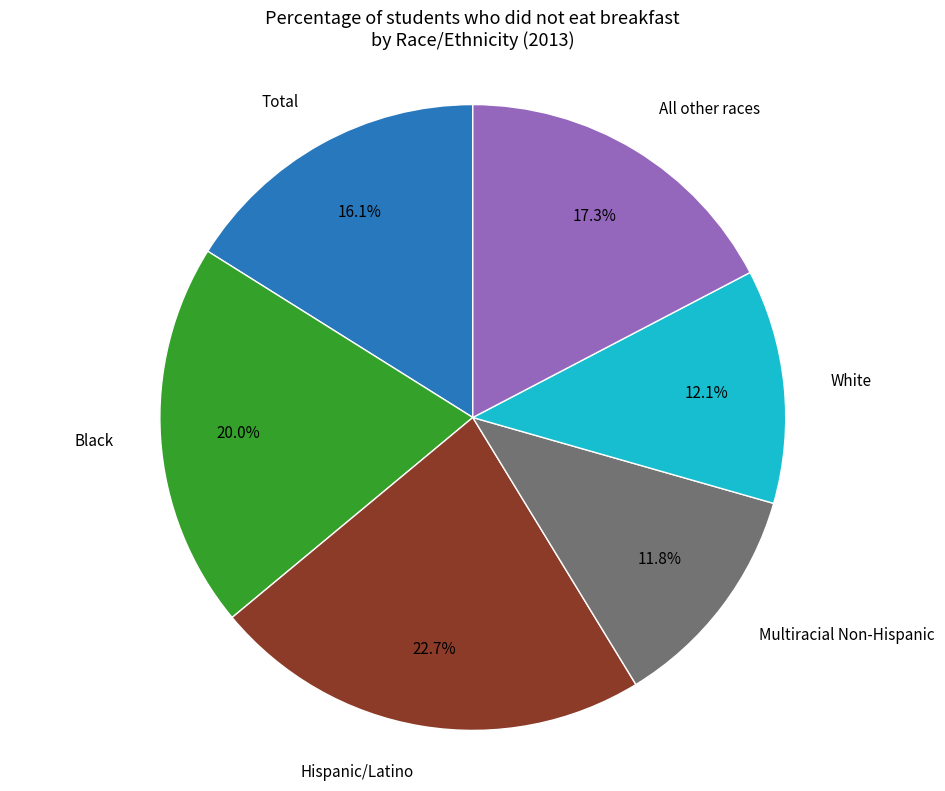

Is there a majority slice in this chart?

No